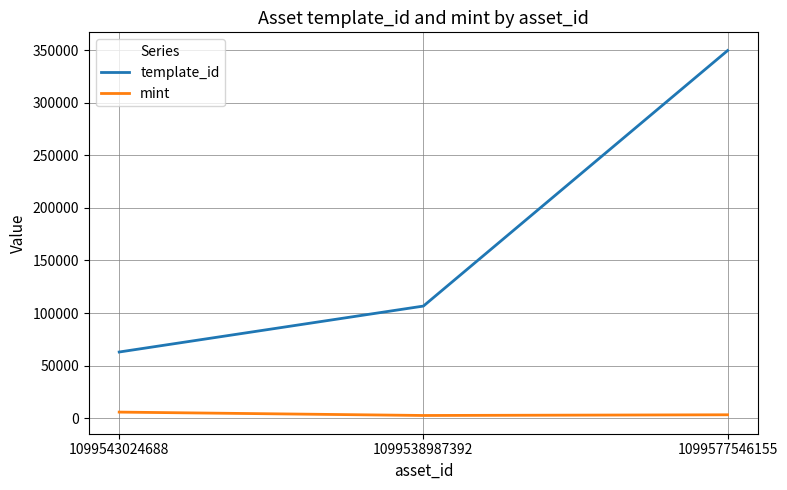

What is the highest value of the template_id series?

349523